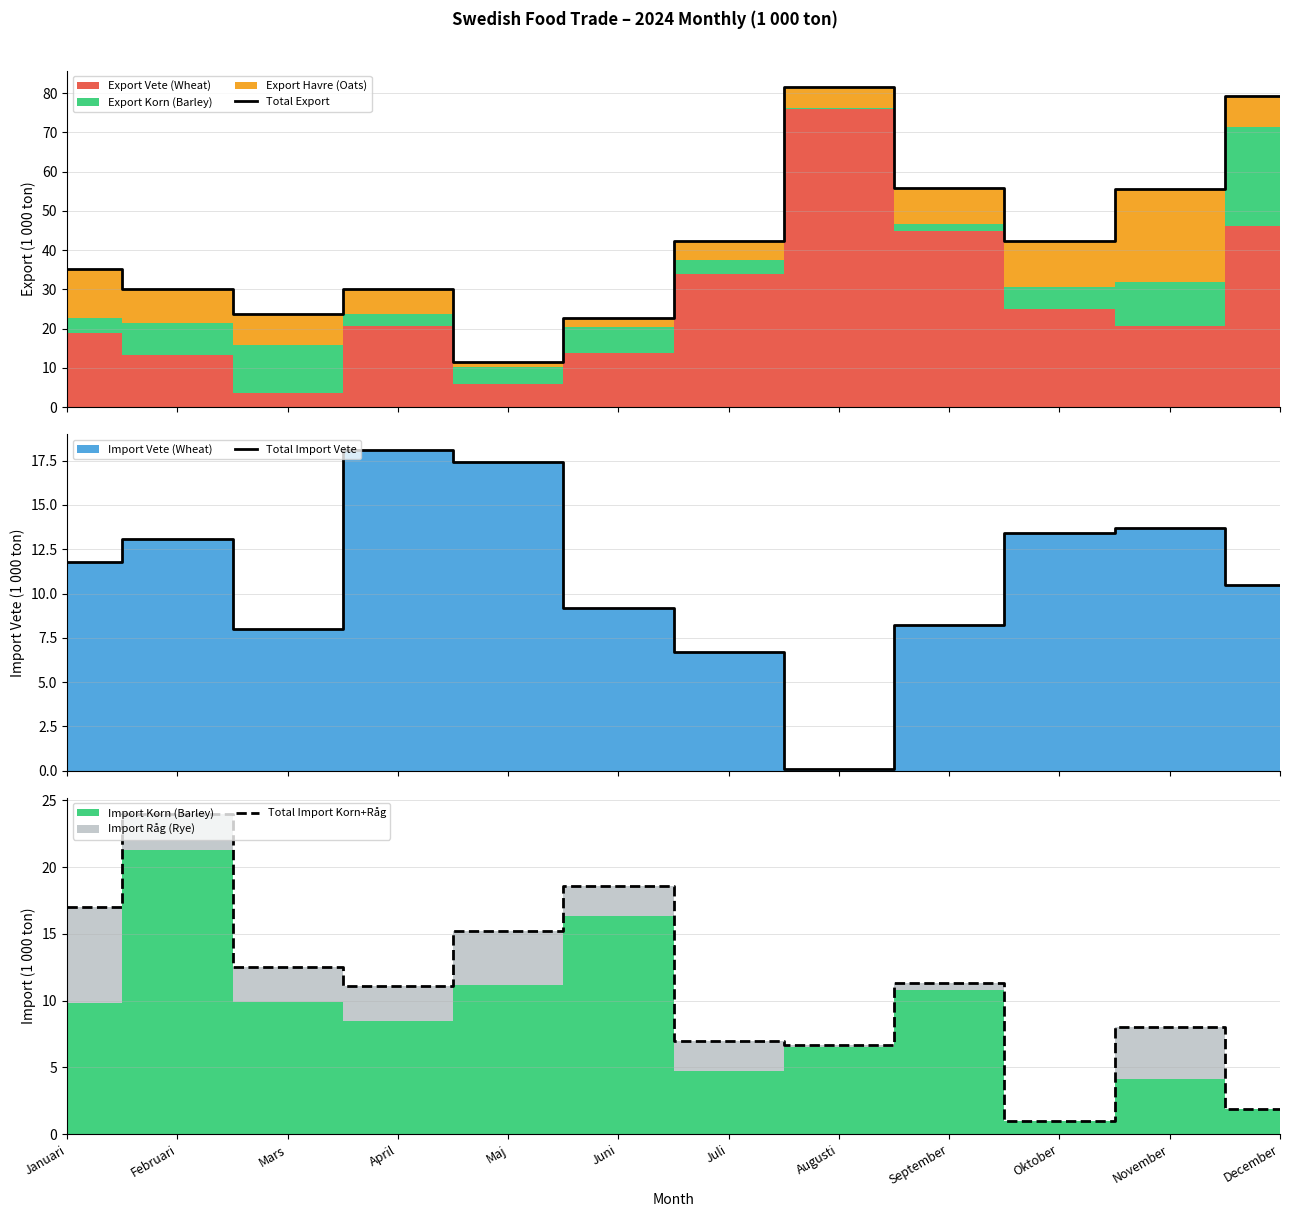

Reading left to right, list all the values displayed in this chart.

Total Export: 35.1	30.1	23.7	30.1	11.6	22.8	42.4	81.7	55.8	42.3	55.6	79.3
Total Import Vete: 11.8	13.1	8.0	18.1	17.4	9.2	6.7	0.1	8.2	13.4	13.7	10.5
Total Import Korn+Råg: 17.0	24.0	12.5	11.1	15.2	18.6	7.0	6.7	11.3	1.0	8.0	1.9